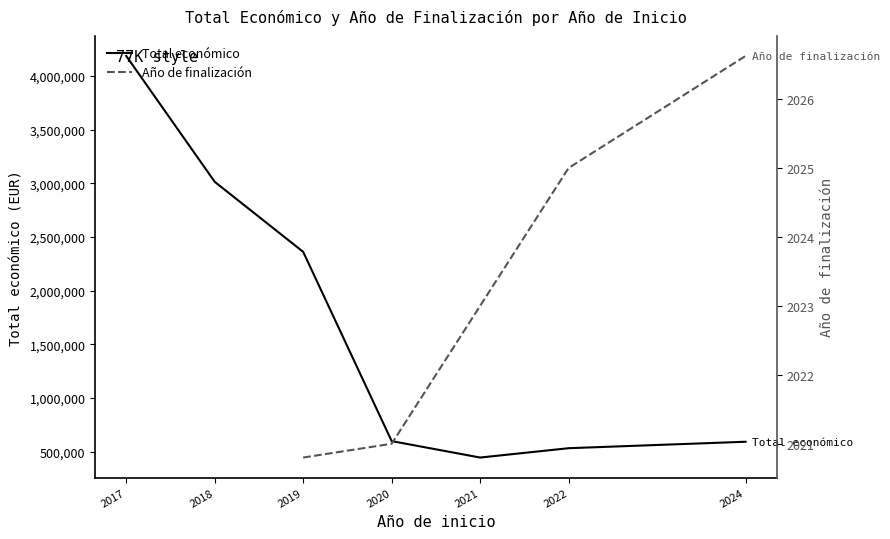

Which series changed the most between 2017 and 2024?

Total económico